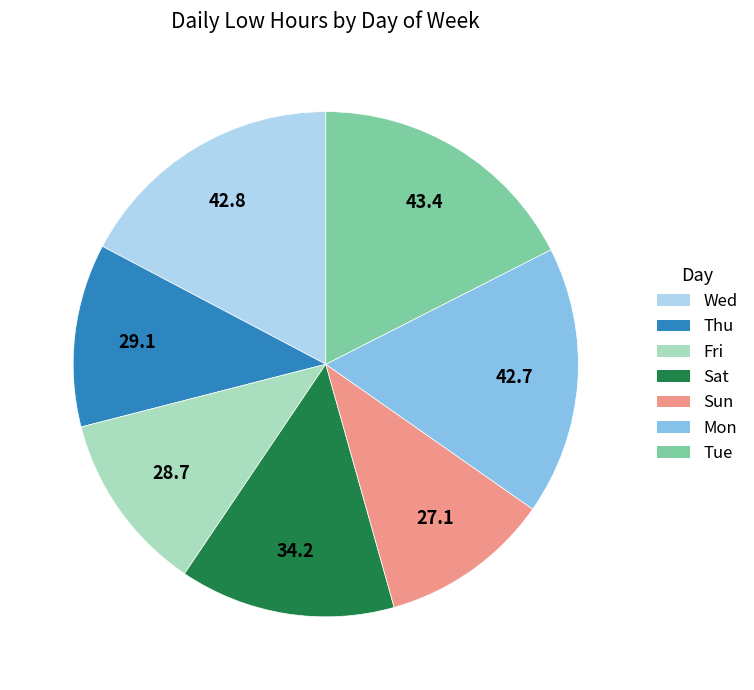

Combined, do Tue and Mon account for over 50%?

No